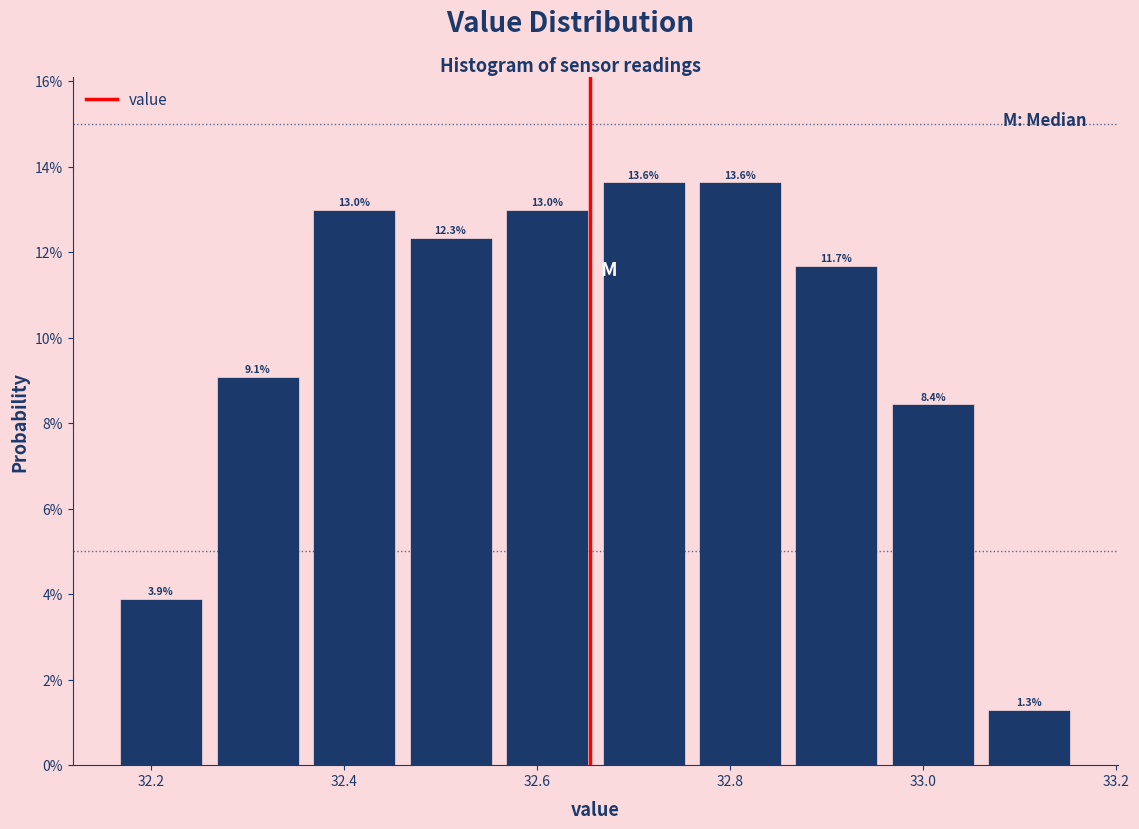

What is the height of the bar covering 33.06 to 33.16 on the x-axis?

1.3